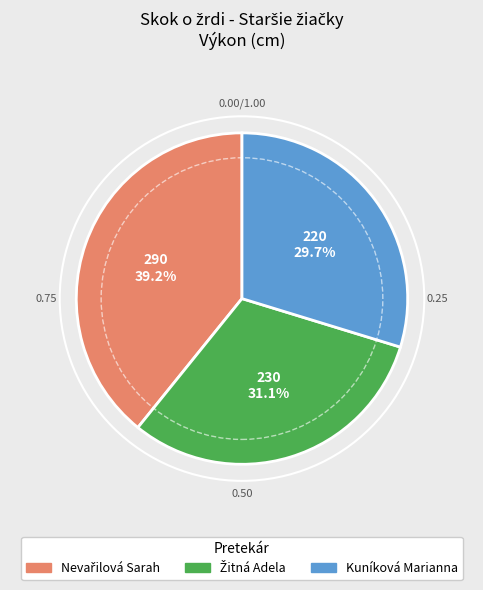

What is the smallest slice in the pie chart?

Kuníková Marianna